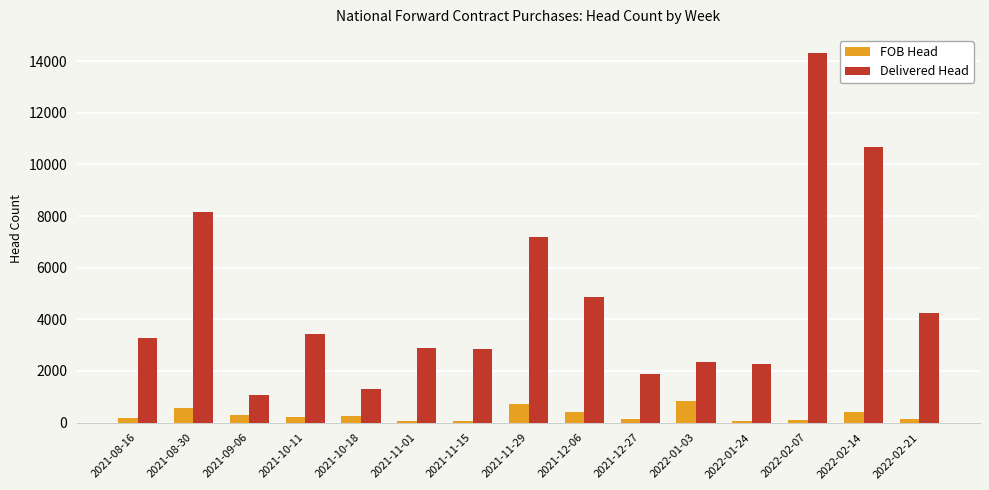

Count the number of data series in this chart.

2